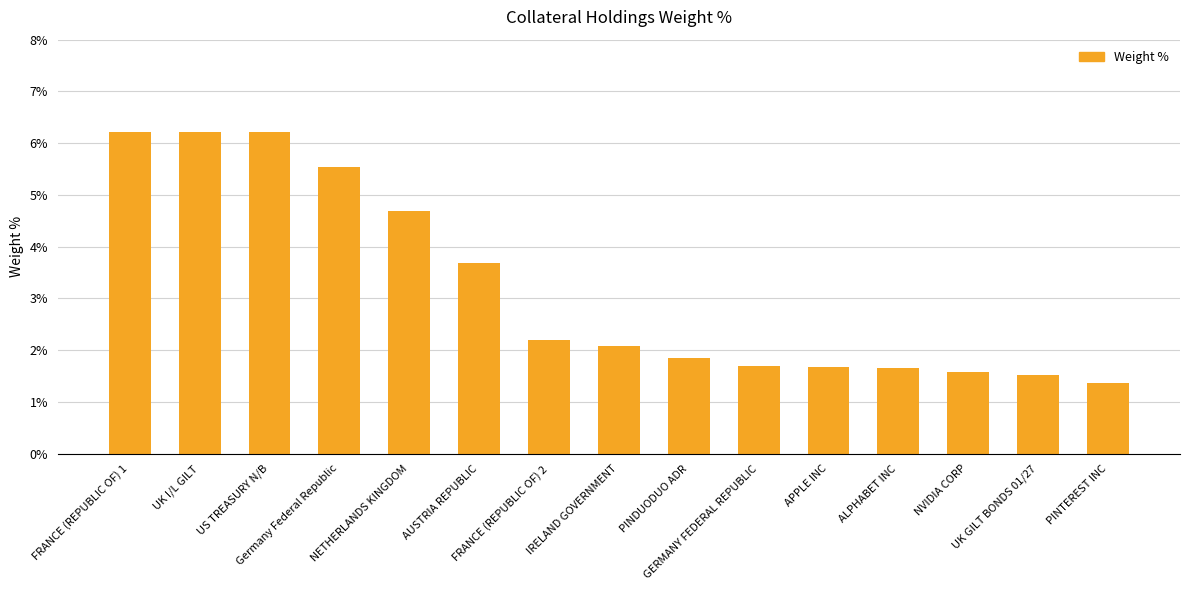

How many values exceed 2?

8